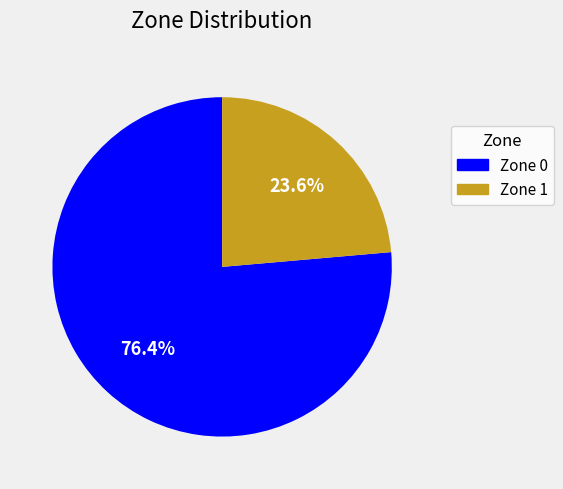

Which has a higher value, Zone 1 or Zone 0?

Zone 0